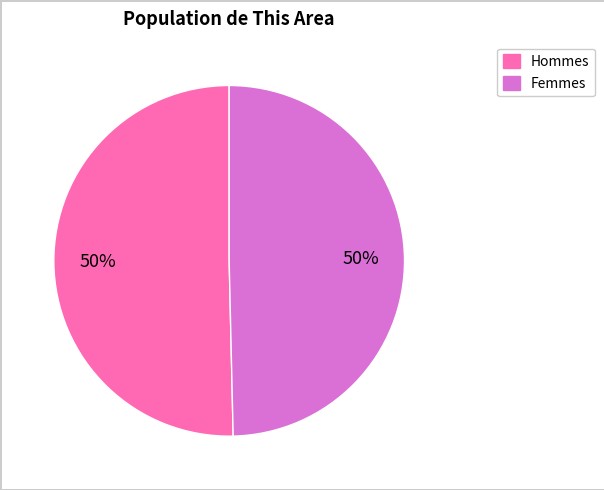

To the nearest percent, what is the average slice percentage?

50%